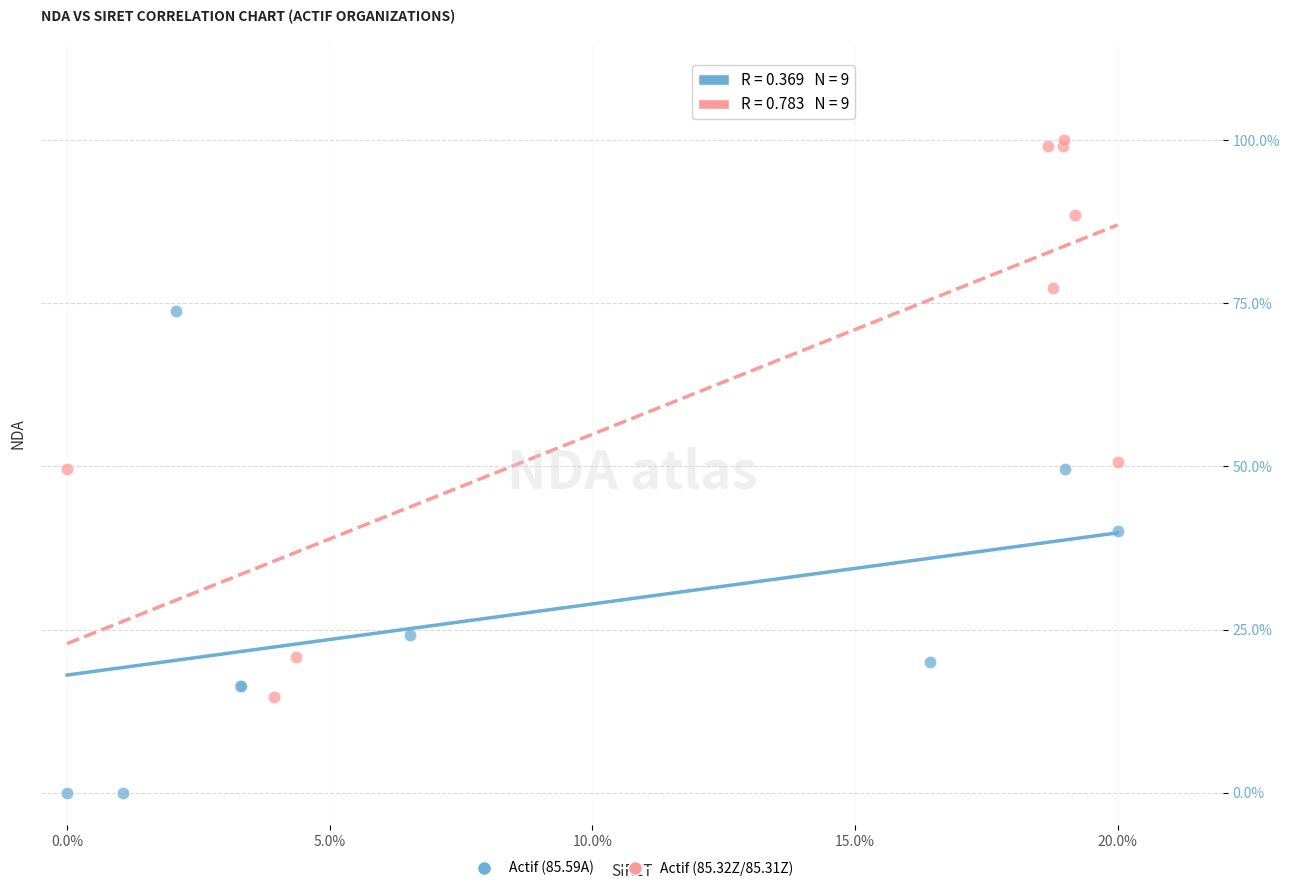

Which series has the widest spread of Y values?

Actif (85.32Z/85.31Z)